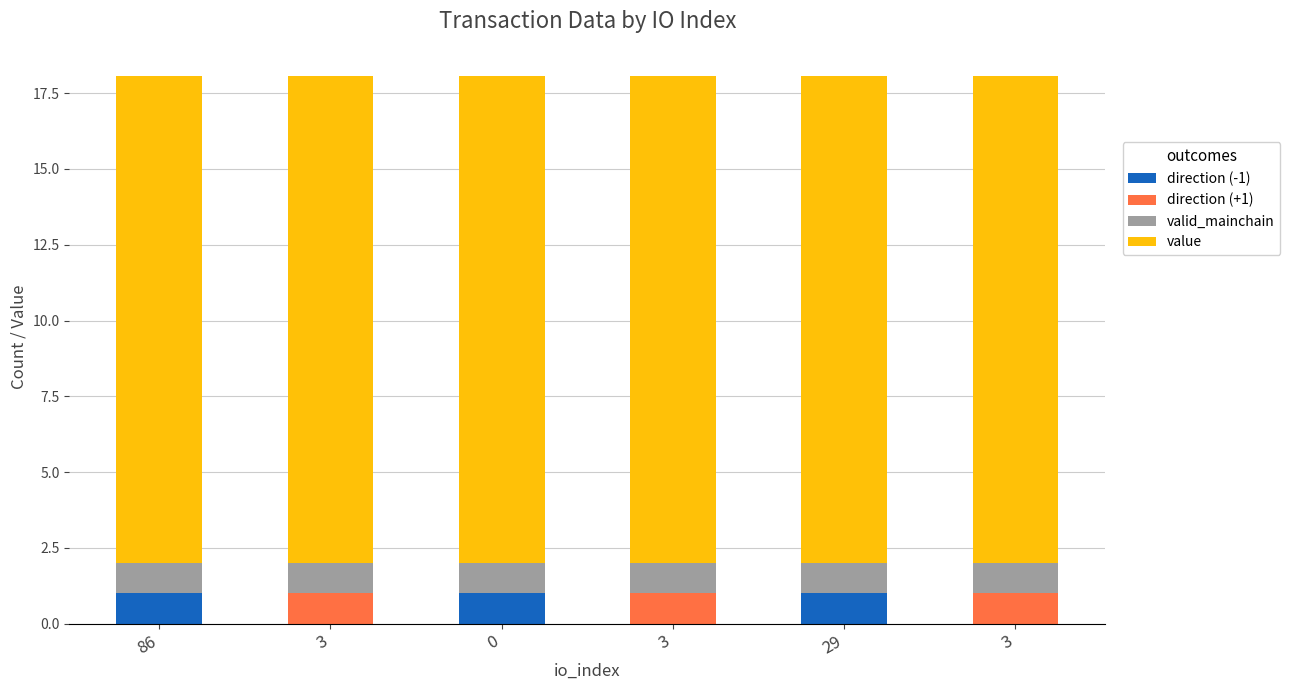

Does the chart contain stacked bars?

Yes